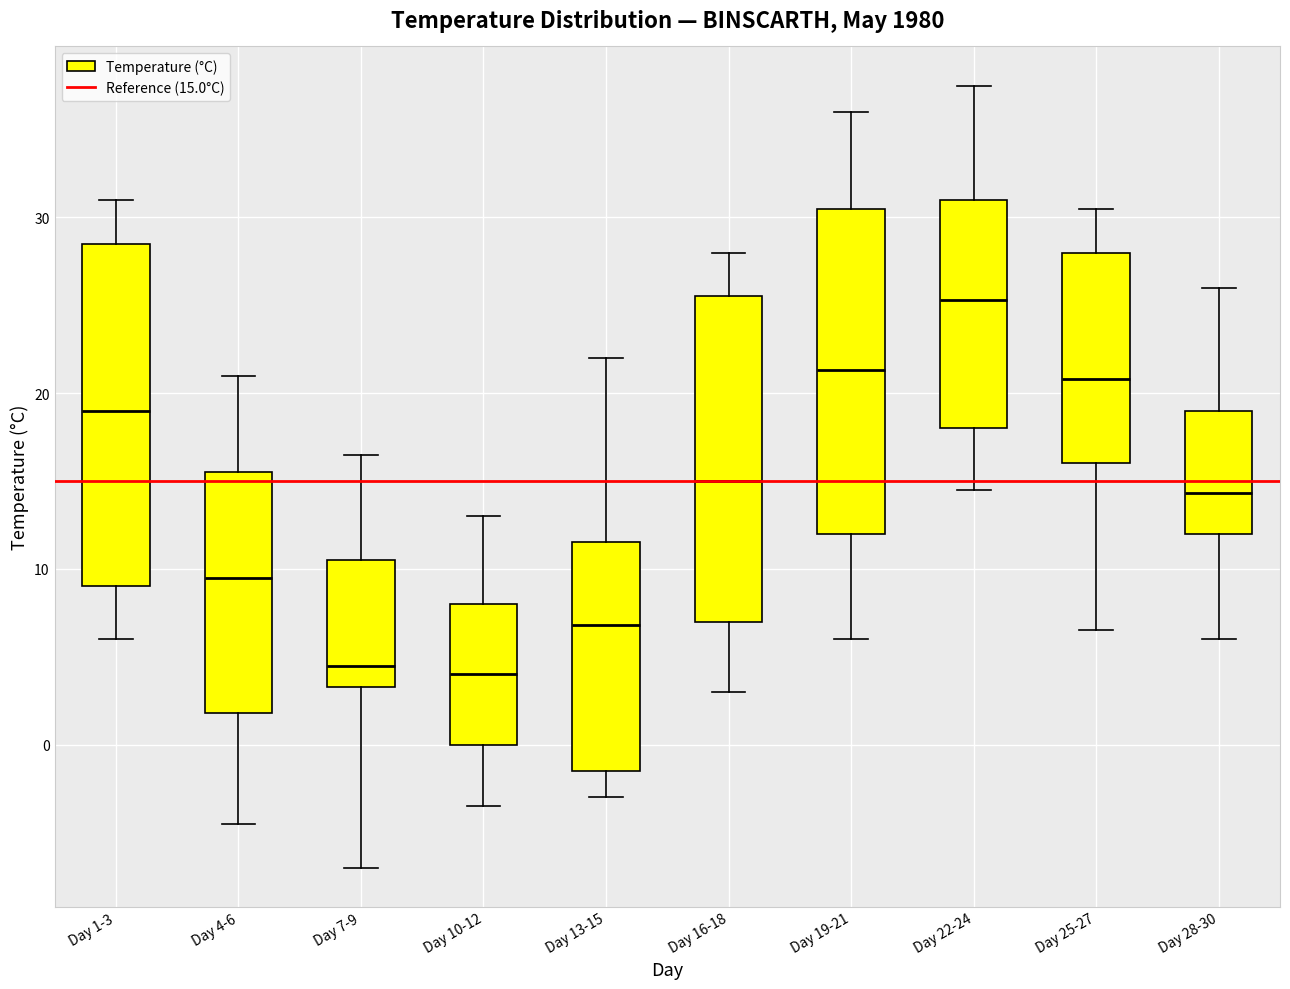

Reading left to right, read every box against the y-axis: the position of its median line, the range the box covers, and the ends of its whiskers. The values are not printed on the chart, so give them approximately, as read against the axis.

Day 1-3: median 19, box 9 to 29, whiskers 6 to 31
Day 4-6: median 10, box 2 to 16, whiskers -4 to 21
Day 7-9: median 5, box 3 to 11, whiskers -7 to 17
Day 10-12: median 4, box 0 to 8, whiskers -3 to 13
Day 13-15: median 7, box -1 to 12, whiskers -3 to 22
Day 16-18: median 15, box 7 to 26, whiskers 3 to 28
Day 19-21: median 21, box 12 to 31, whiskers 6 to 36
Day 22-24: median 25, box 18 to 31, whiskers 15 to 38
Day 25-27: median 21, box 16 to 28, whiskers 7 to 31
Day 28-30: median 14, box 12 to 19, whiskers 6 to 26